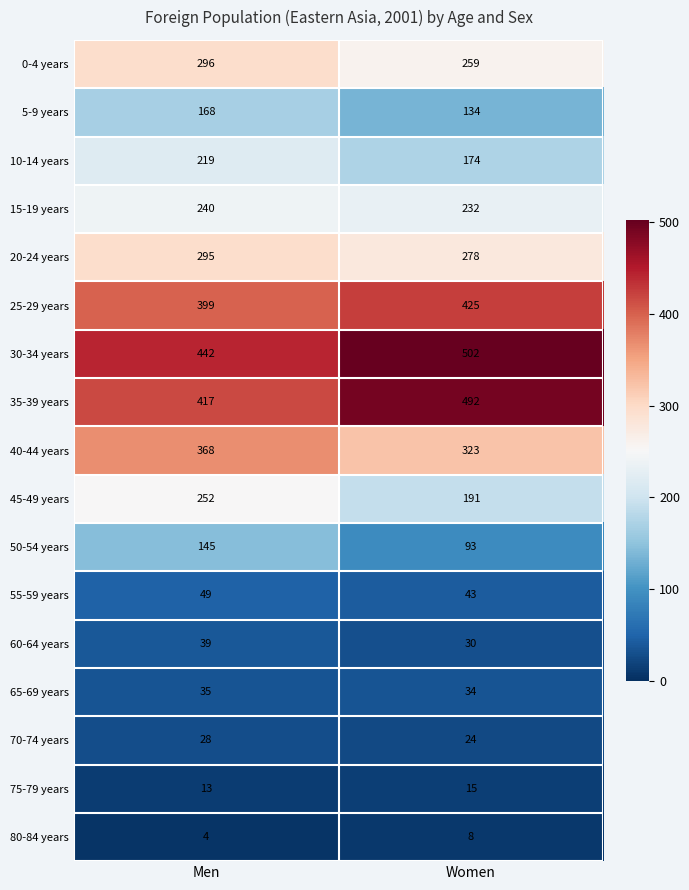

Read the 50-54 years value at Women.

93